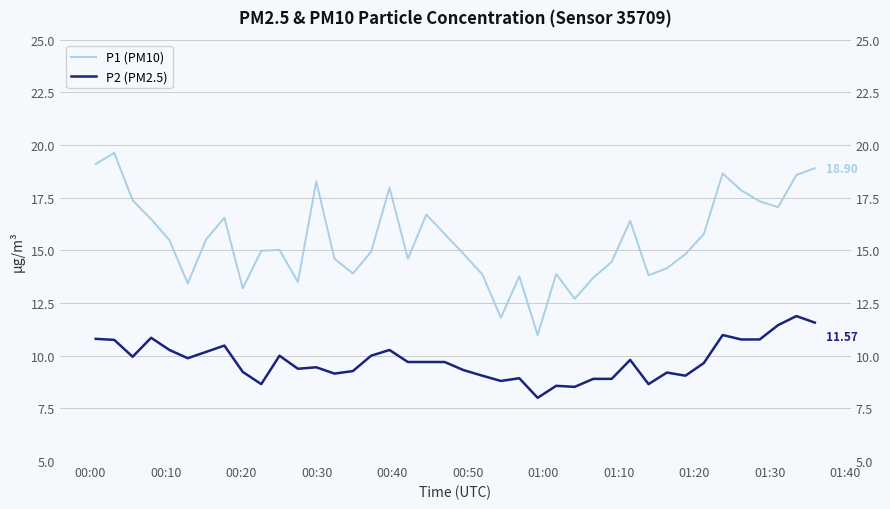

True or false: P1 (PM10) and P2 (PM2.5) cross at least once.

False